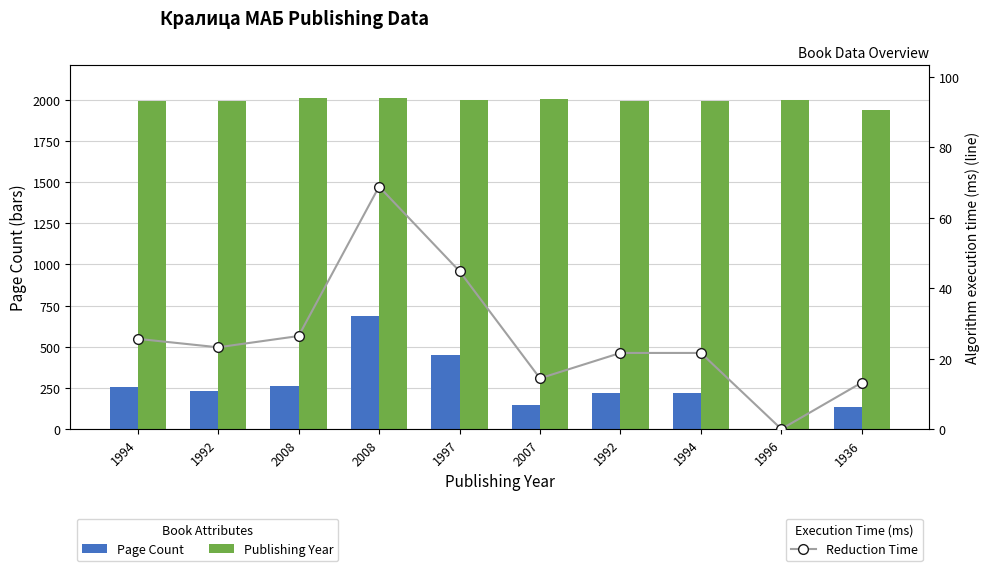

List the series in order of their peak value, highest first.

Publishing Year, Page Count, Reduction Time